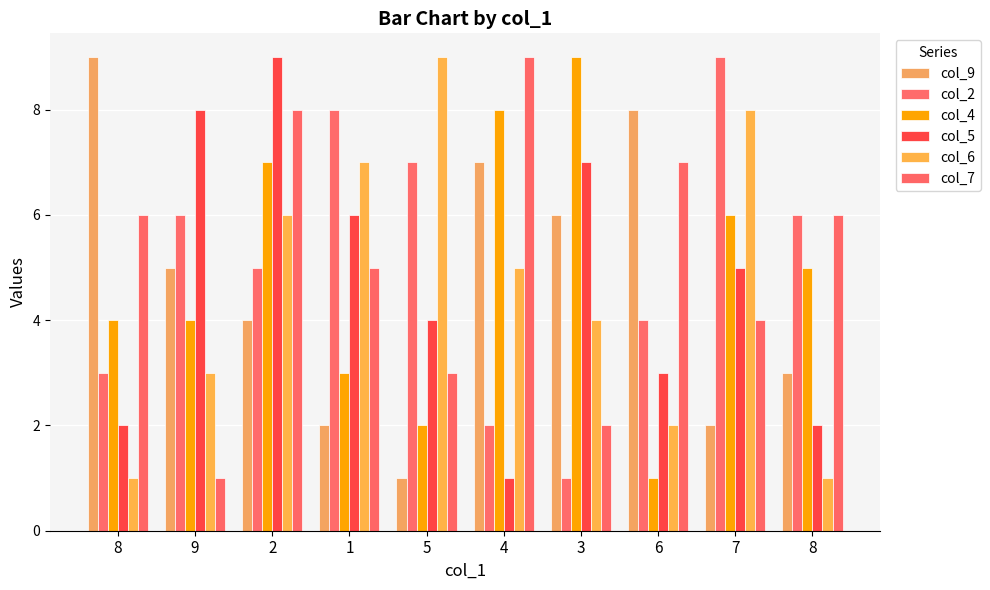

What is the approximate value of col_9 at 5?

1